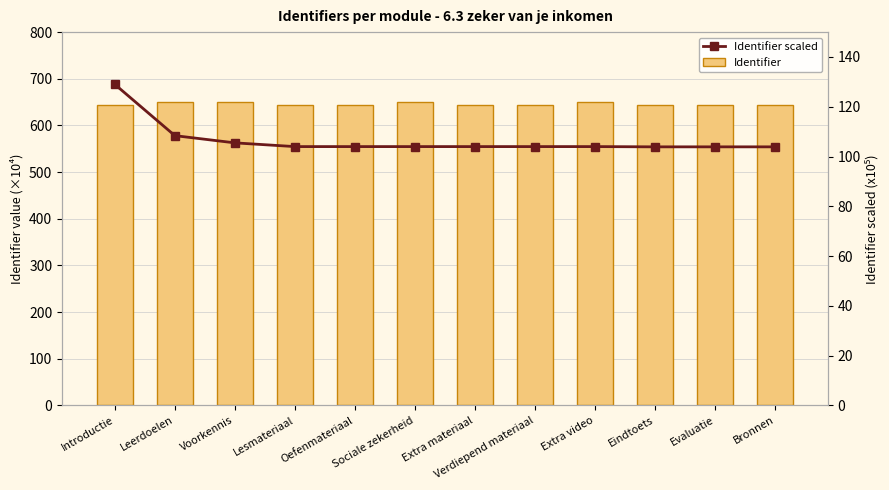

At which label is Identifier scaled closest to 116?

Leerdoelen